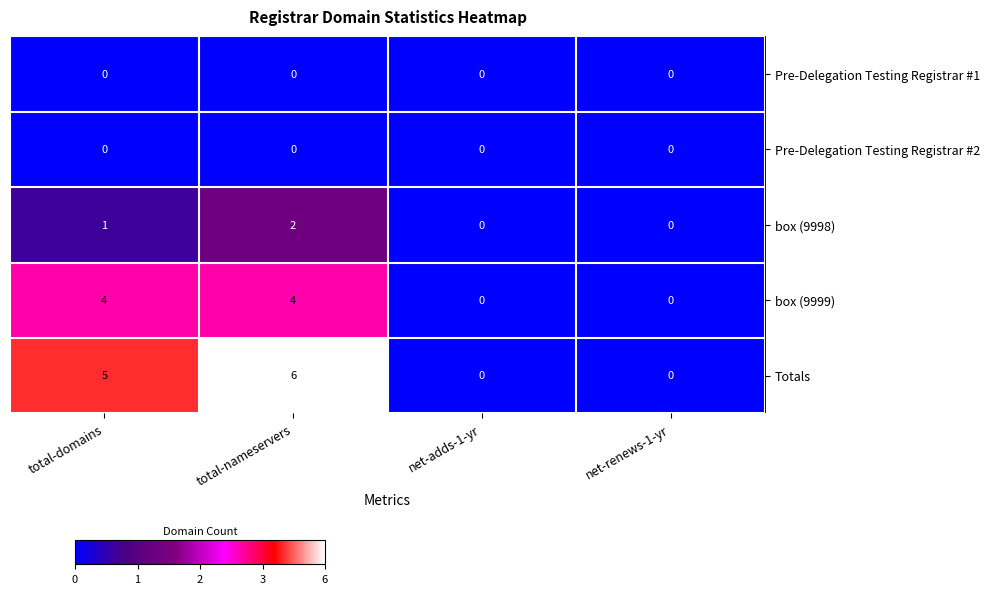

Count the number of categories in the chart.

4